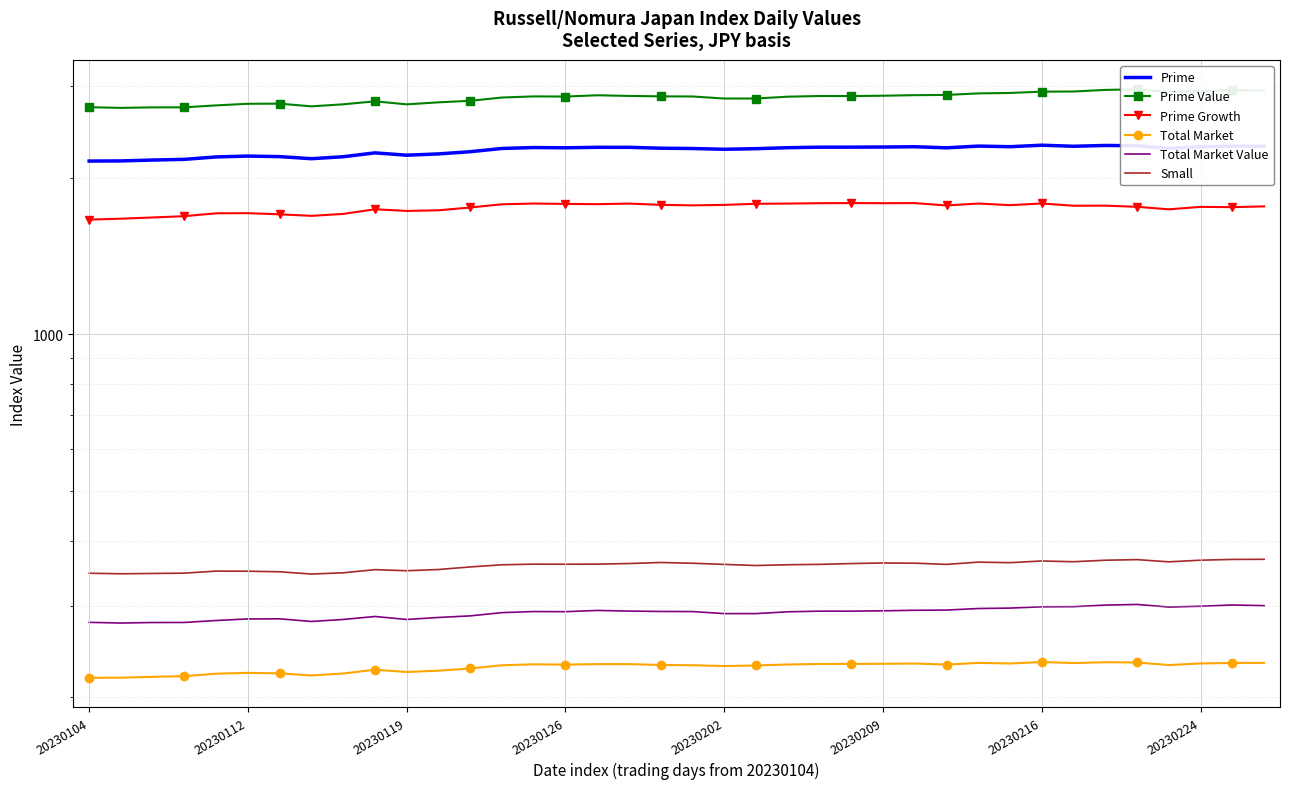

True or false: Prime Value and Small cross at least once.

False